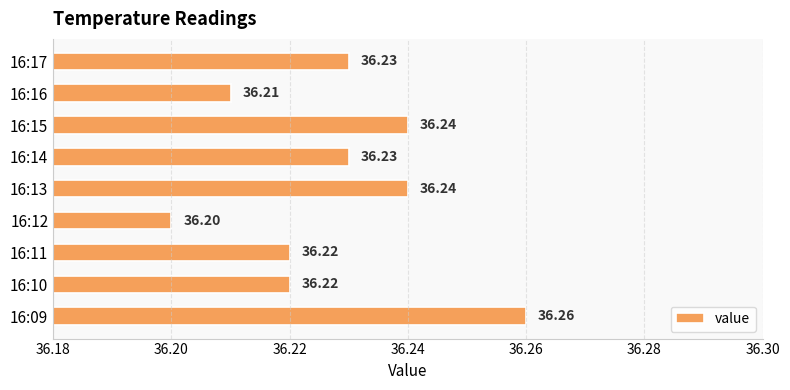

How many bars are there in total?

9